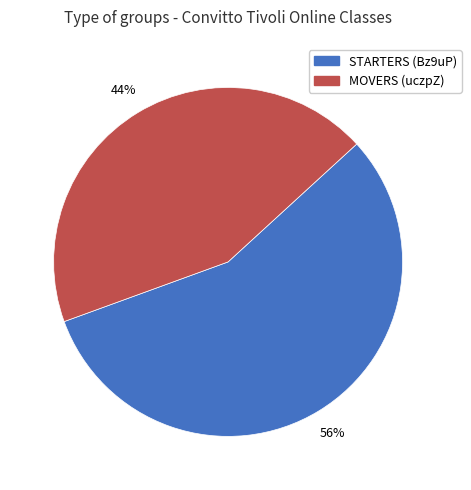

To the nearest percent, what is the average slice percentage?

50%